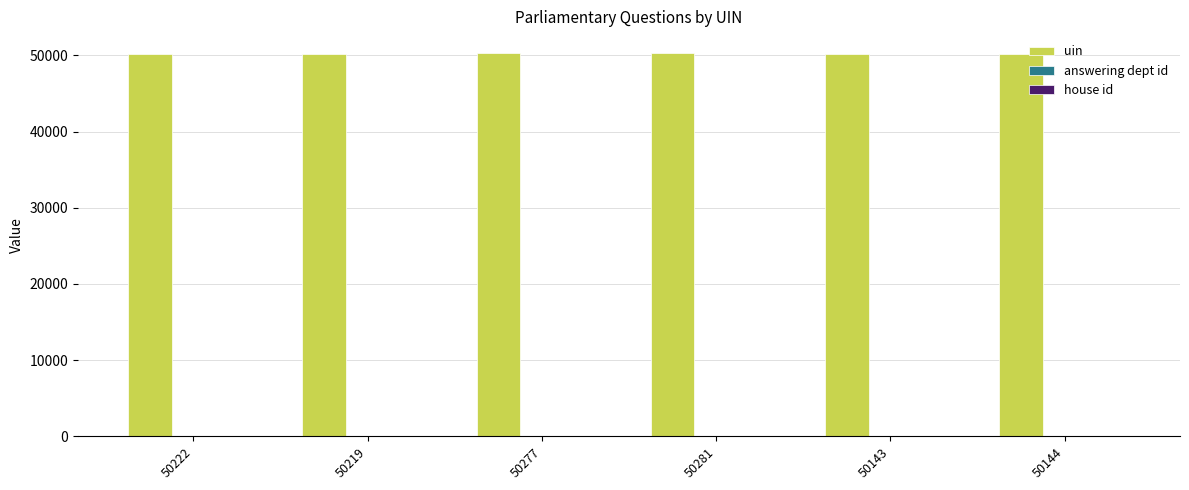

The uin series shows 69847 at 50143. True or false?

False